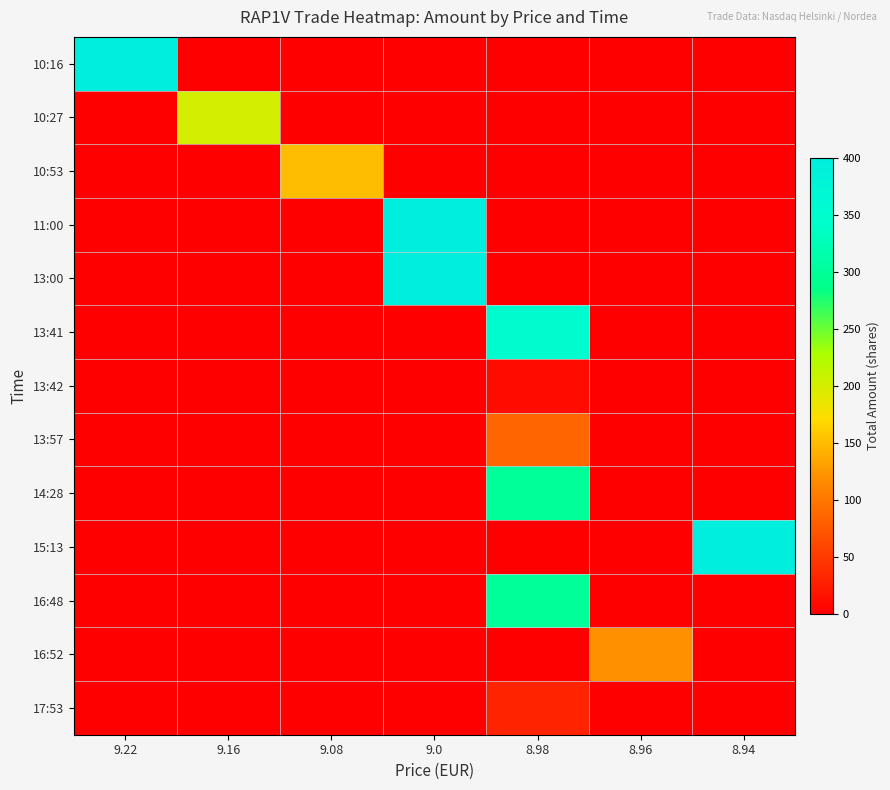

At which category is the sum across all series the highest?

8.98